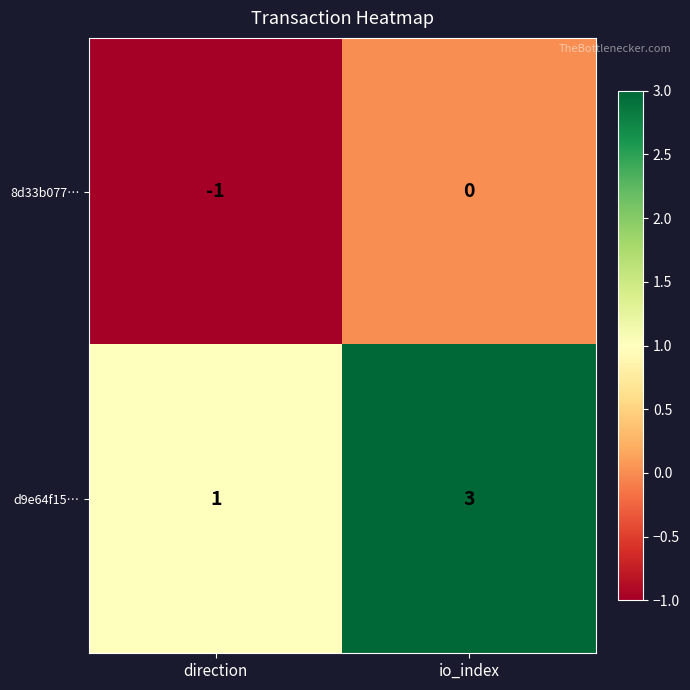

Between direction and io_index, which series saw the biggest shift?

d9e64f15…